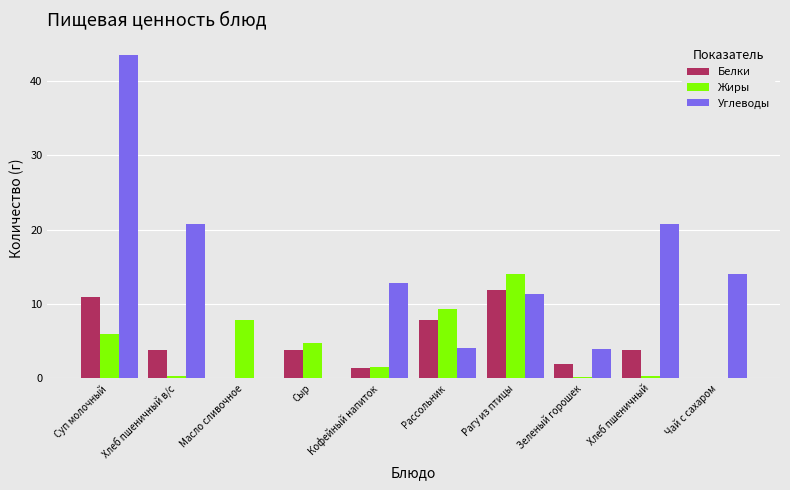

What is the highest value of the Углеводы series?

43.5